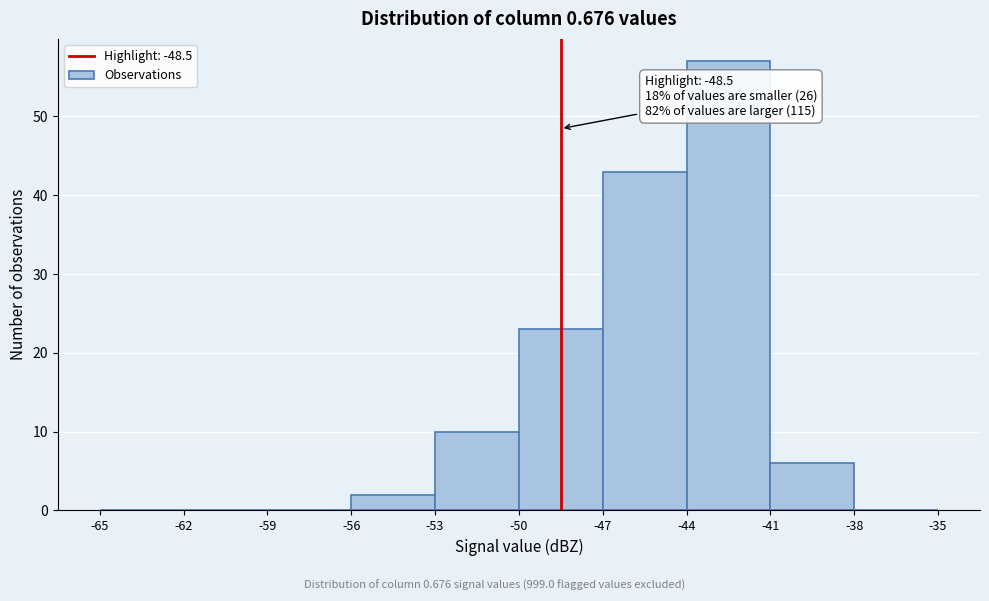

Over which range of the x-axis is the bar tallest?

-44 to -41